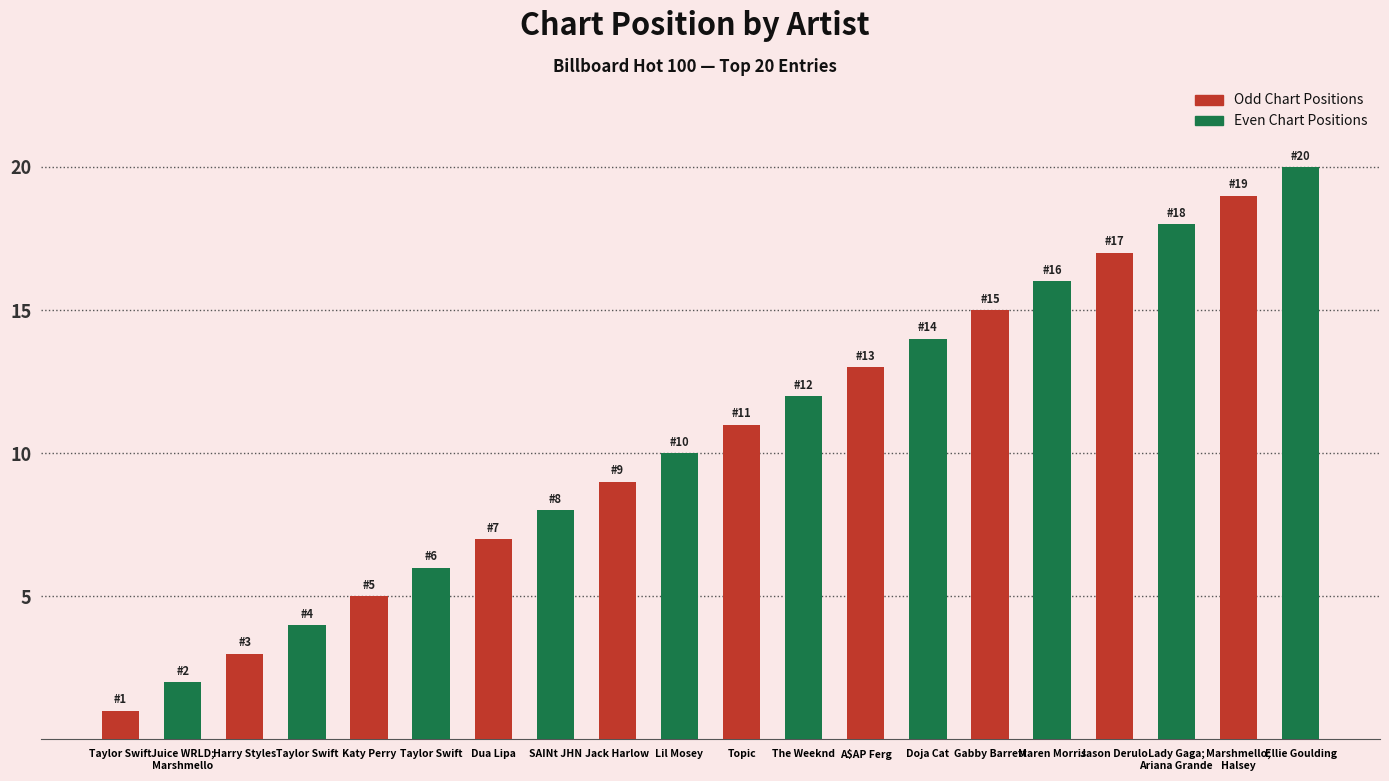

What is the total value across all series at Dua Lipa?

15